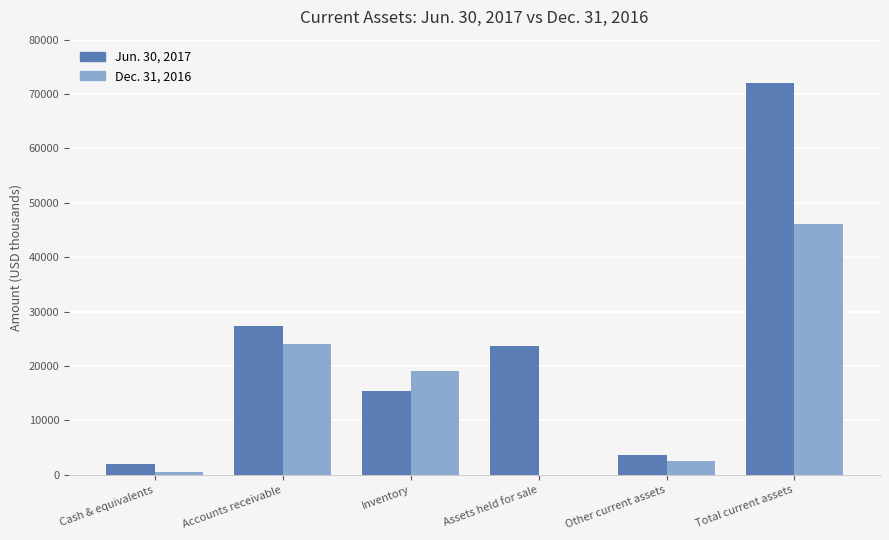

Are the bars grouped side by side (vs. stacked)?

Yes